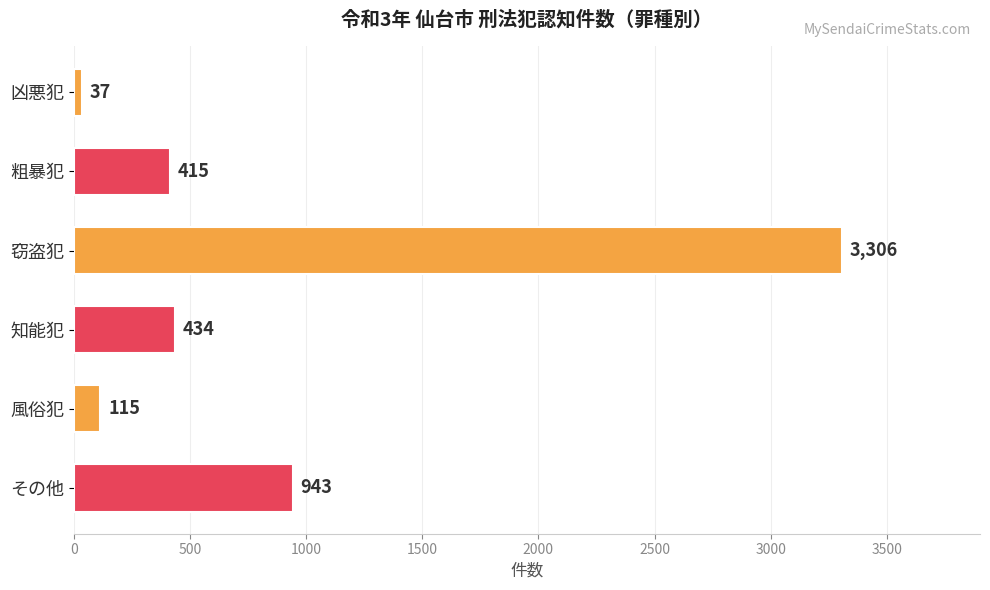

Which category has the highest value across all series?

窃盗犯